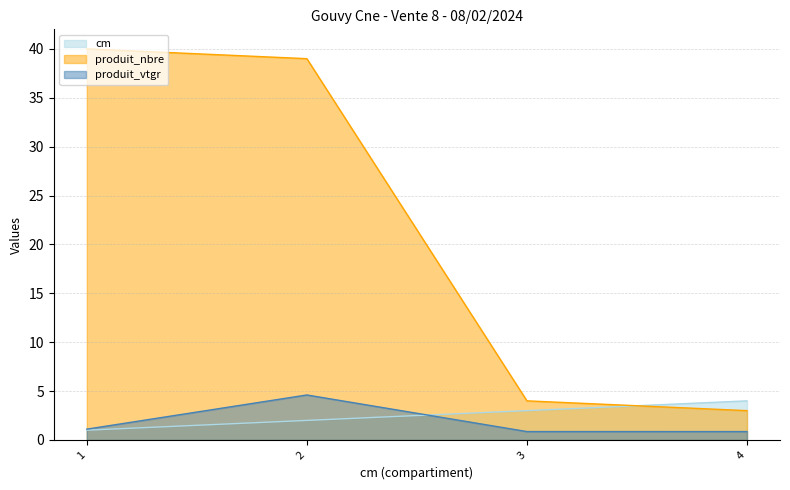

What is the difference between the maximum and minimum values in the produit_vtgr series?

3.7